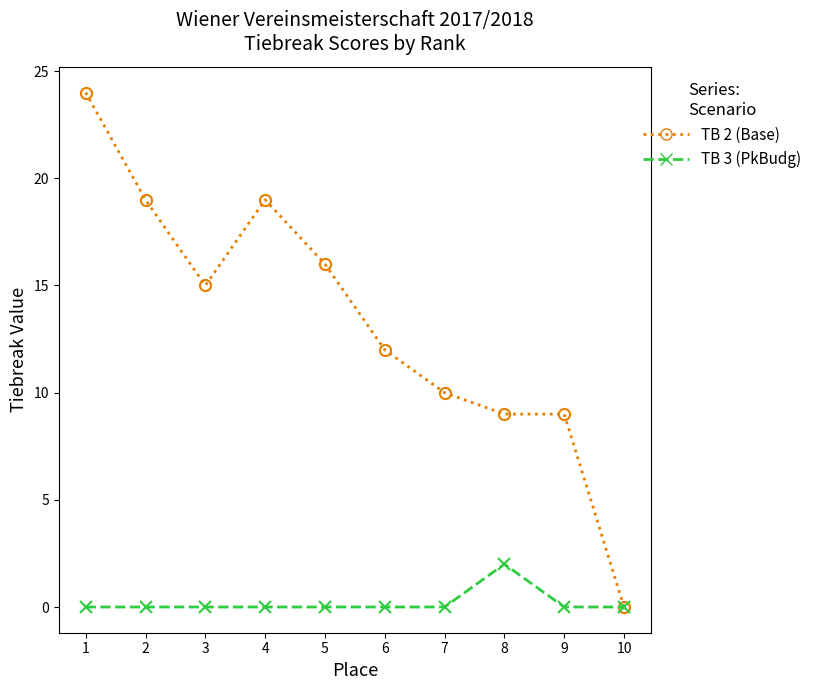

What is the total value across all series at 3?

15